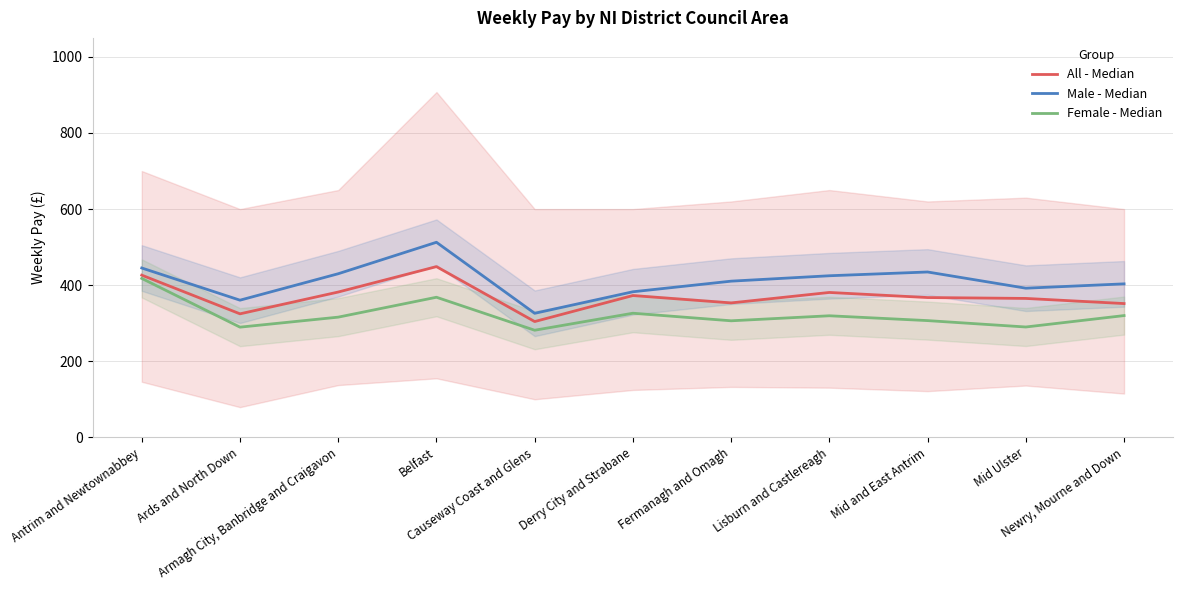

True or false: Female - Median has more than 1 points higher than both neighbors.

True